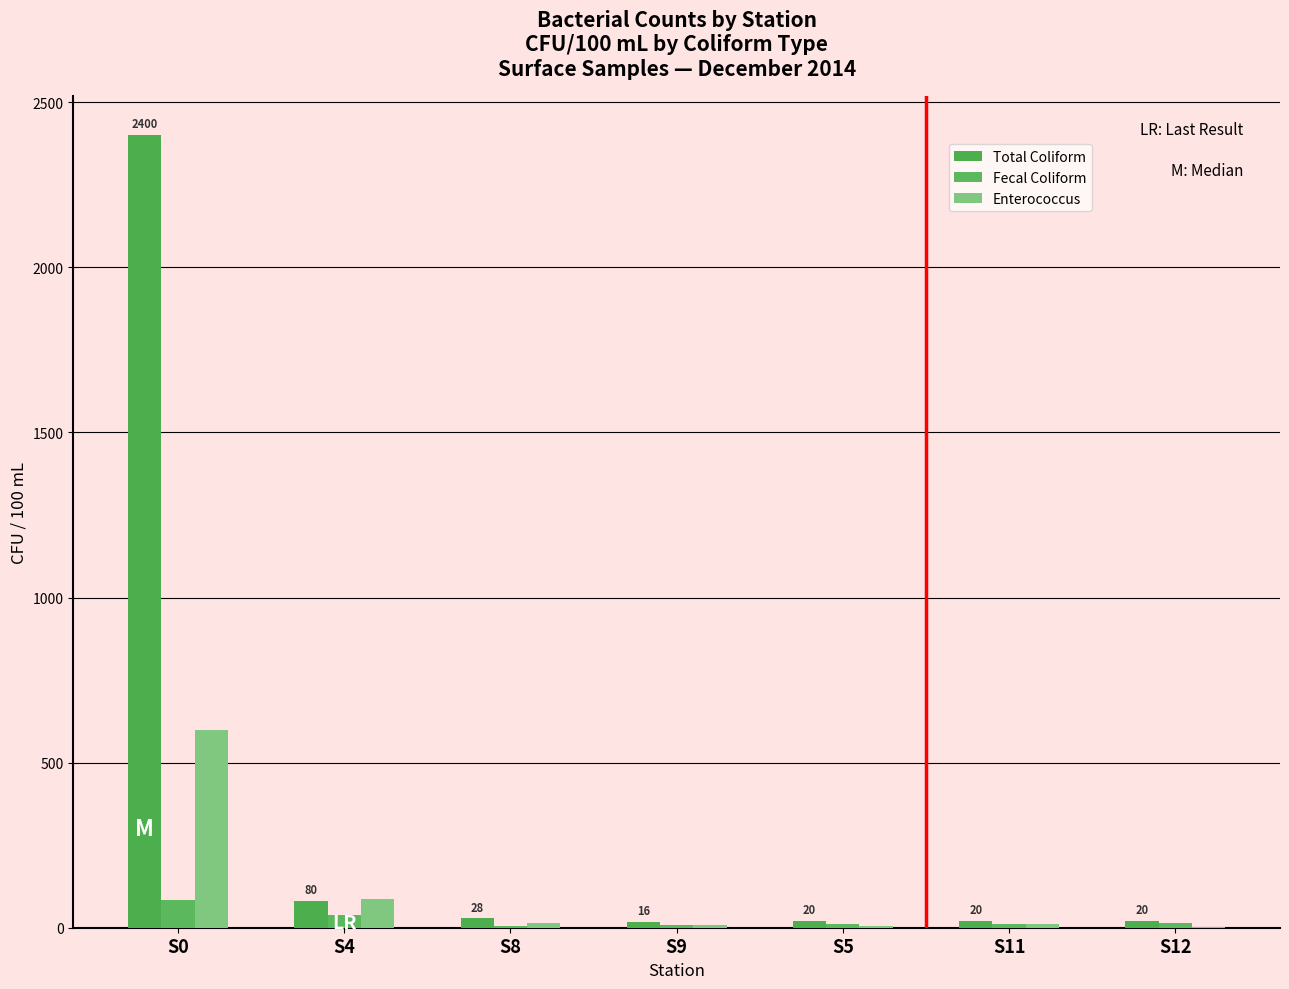

List the labels in order of Enterococcus value, largest first.

S0, S4, S8, S11, S9, S5, S12